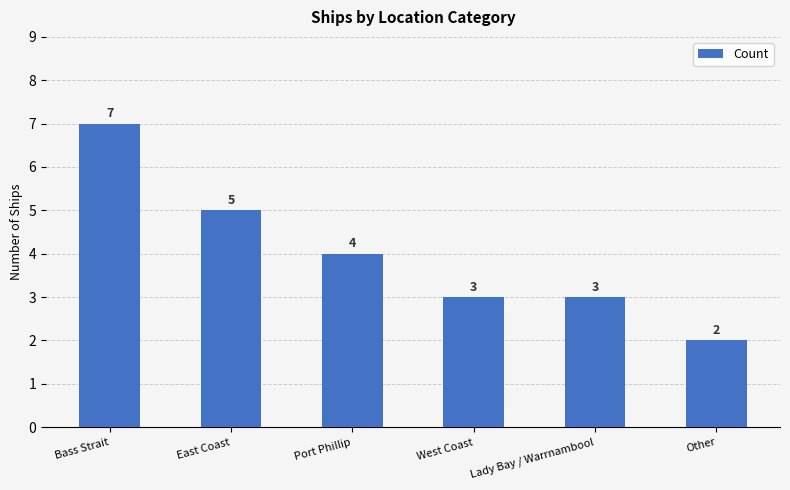

Reading left to right, what are all the values shown in this chart?

Bass Strait=7	East Coast=5	Port Phillip=4	West Coast=3	Lady Bay / Warrnambool=3	Other=2